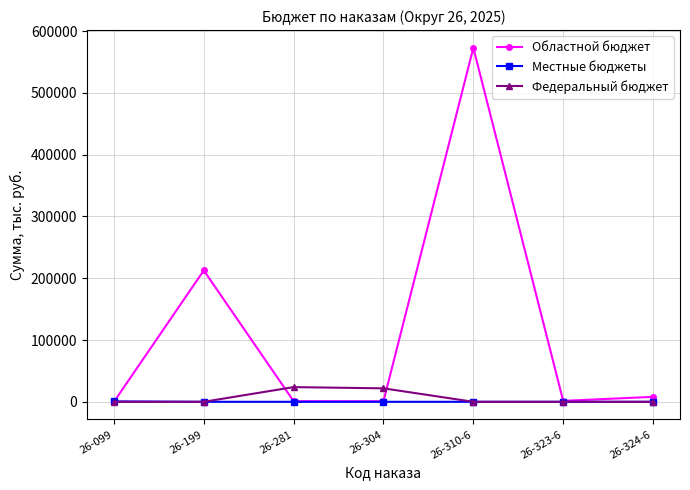

True or false: Федеральный бюджет has more than 0 points higher than both neighbors.

True